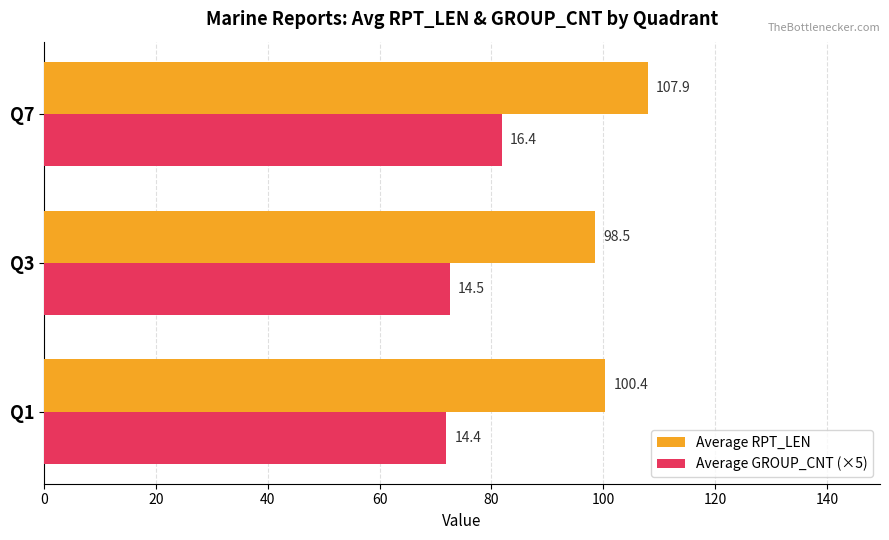

At how many categories does at least one series exceed 83?

3